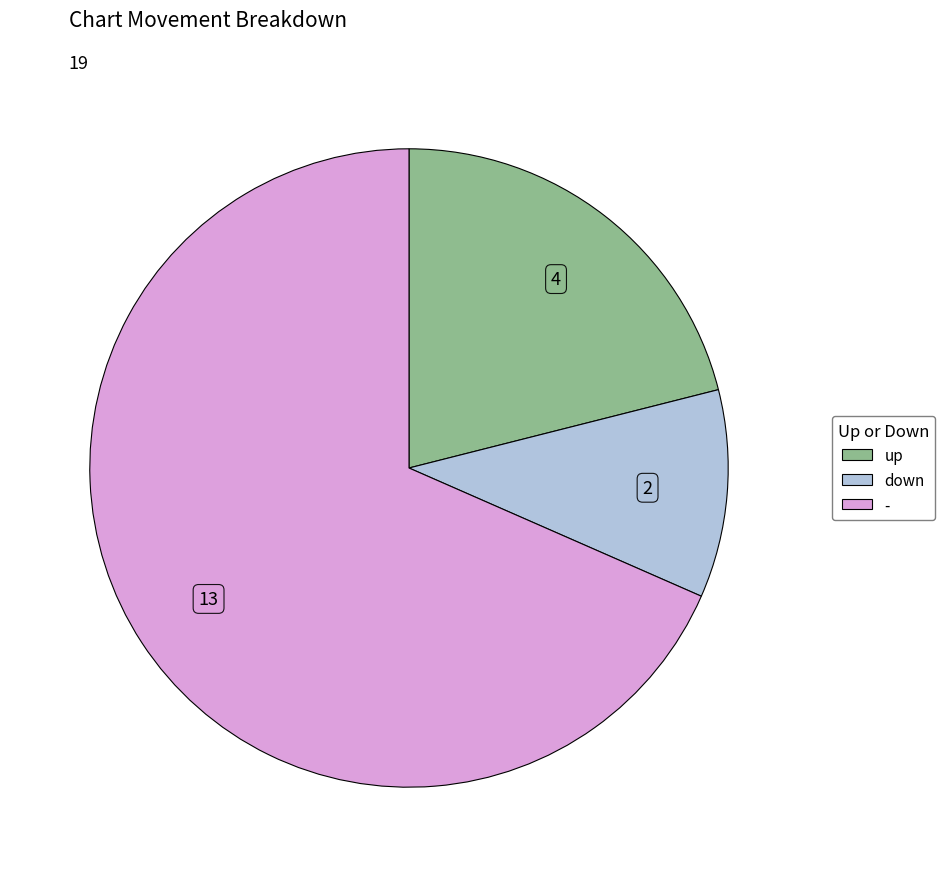

Between - and up, which is larger?

-